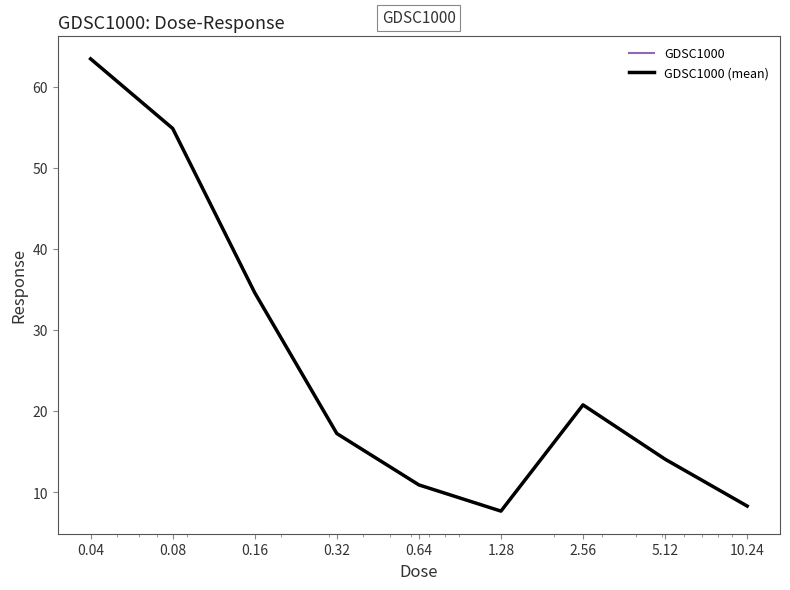

In GDSC1000 (mean), how many points are higher than both neighbors (excluding endpoints)?

1